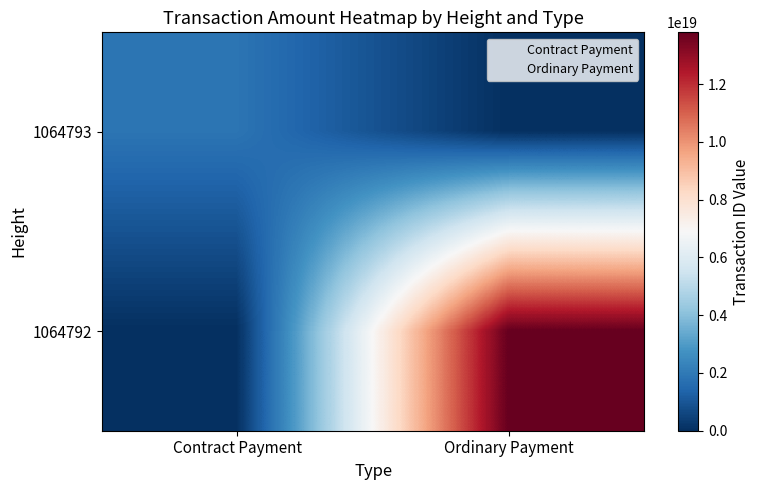

List the series in order of their overall mean, lowest first.

1064793, 1064792